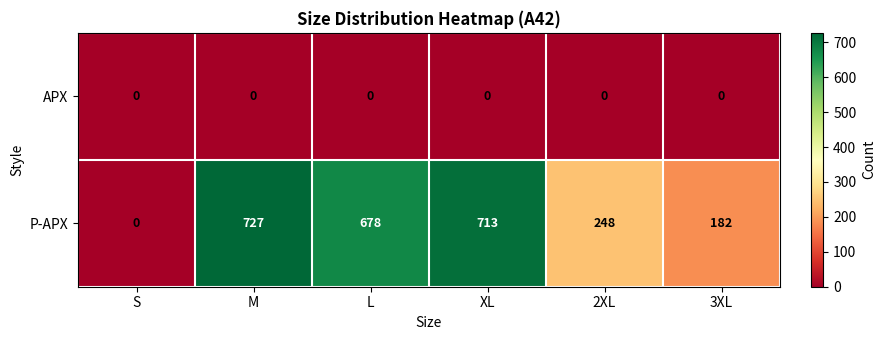

Reading left to right, extract all data points from this chart.

APX: S=0	M=0	L=0	XL=0	2XL=0	3XL=0
P-APX: S=0	M=727	L=678	XL=713	2XL=248	3XL=182